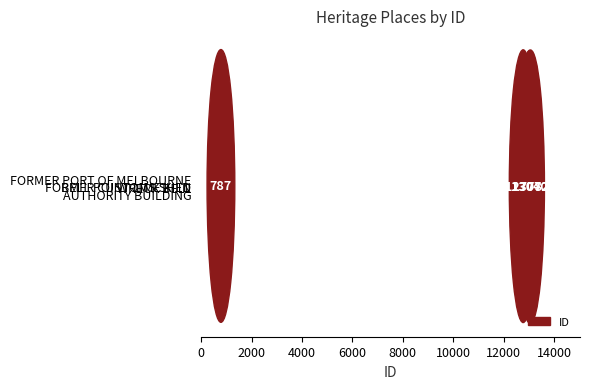

What is the difference between the maximum and minimum values?

12285